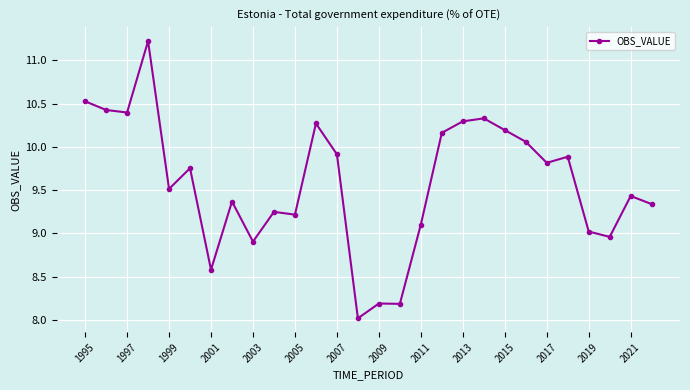

What is the difference between the maximum and minimum values?

3.2